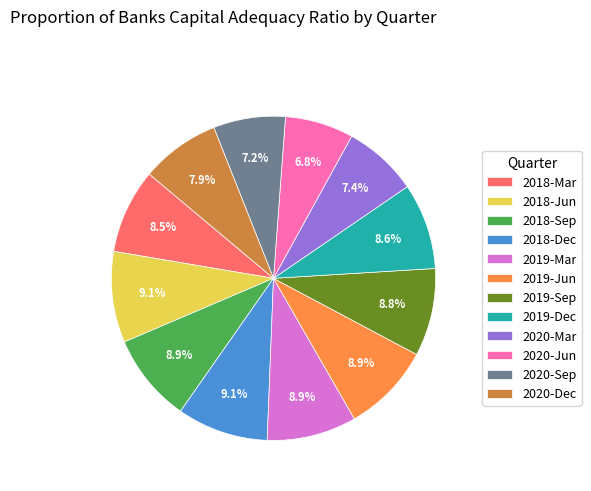

How many slices are in this pie chart?

12